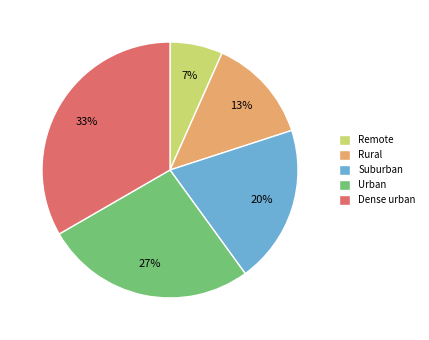

What percentage is the Urban slice, to the nearest percent?

27%